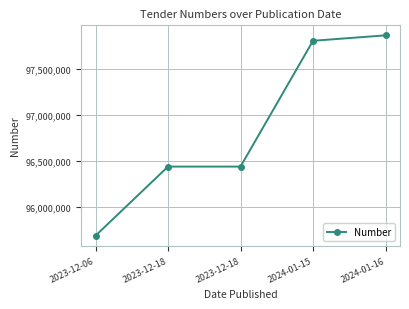

How many data points are less than 96440752?

2